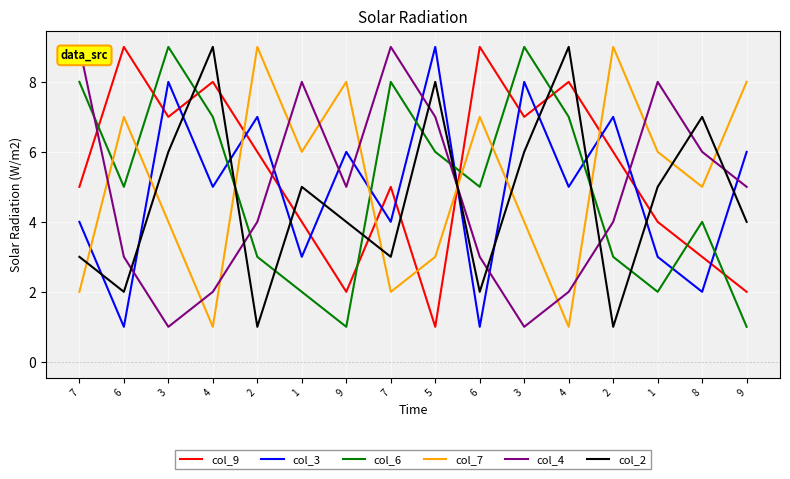

At which label is col_2 closest to 5?

1